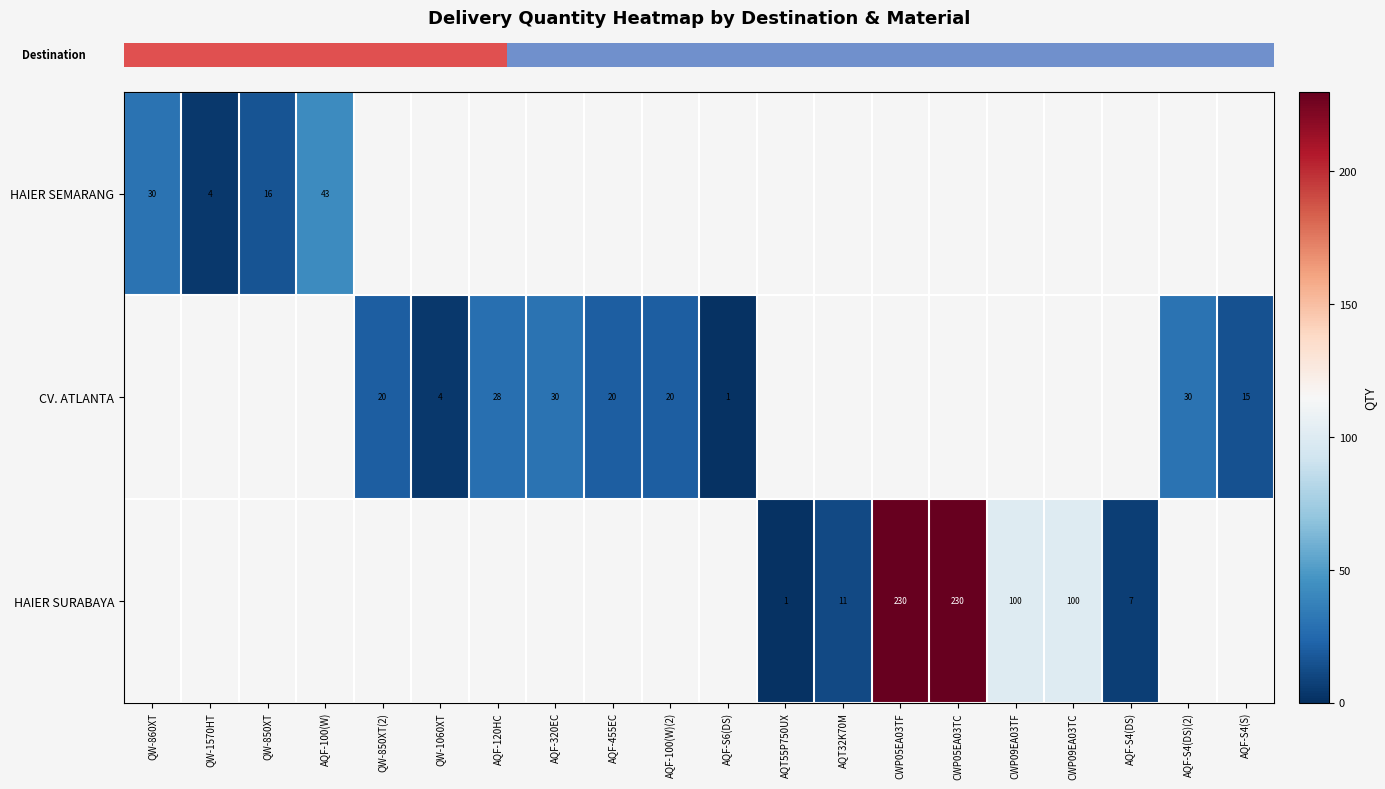

How many values in row_1 are above zero?

9